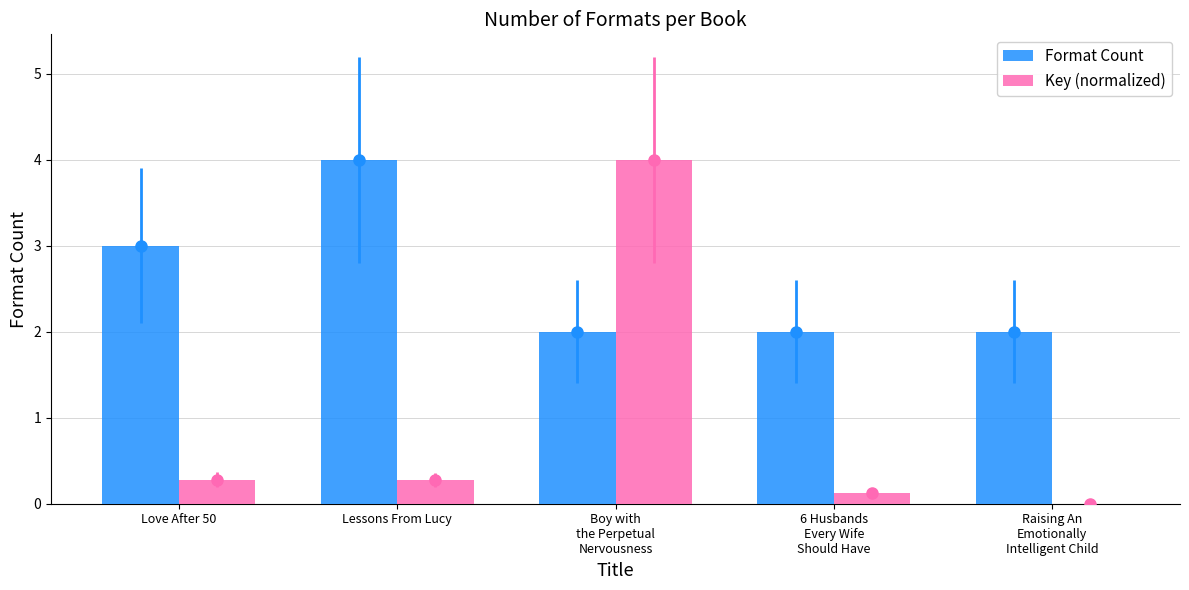

At which label is Format Count closest to 3?

Love After 50